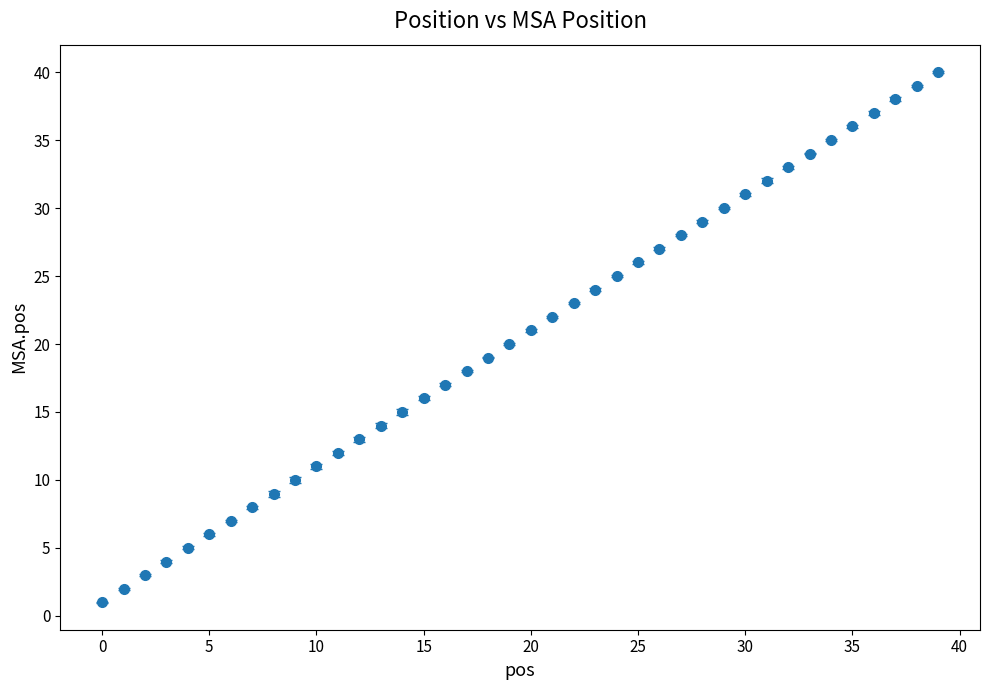

What is the difference between the maximum and minimum values?

39